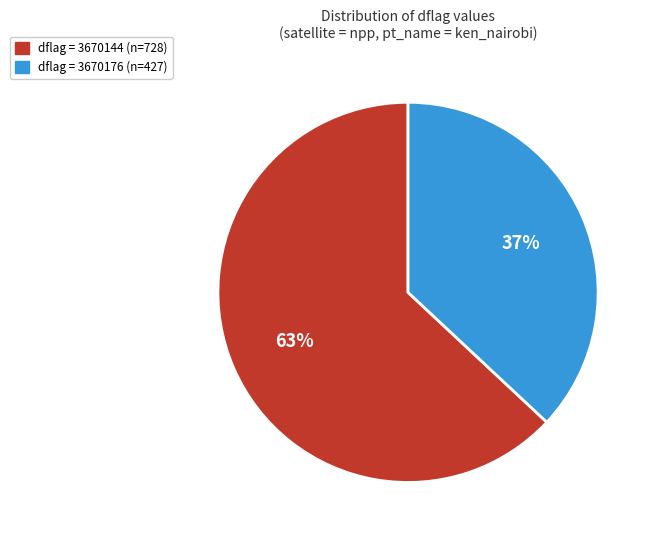

Does any single category account for the majority?

Yes